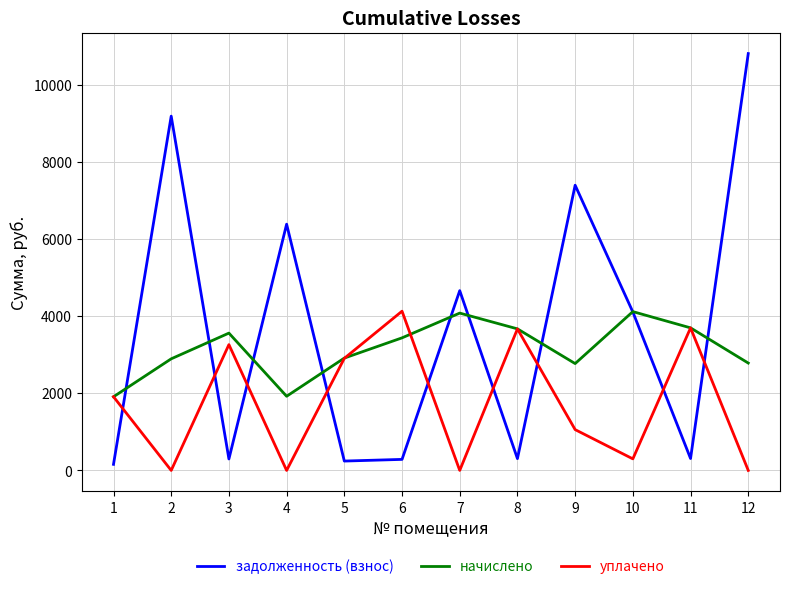

What is the average value of the уплачено series?

1745.9